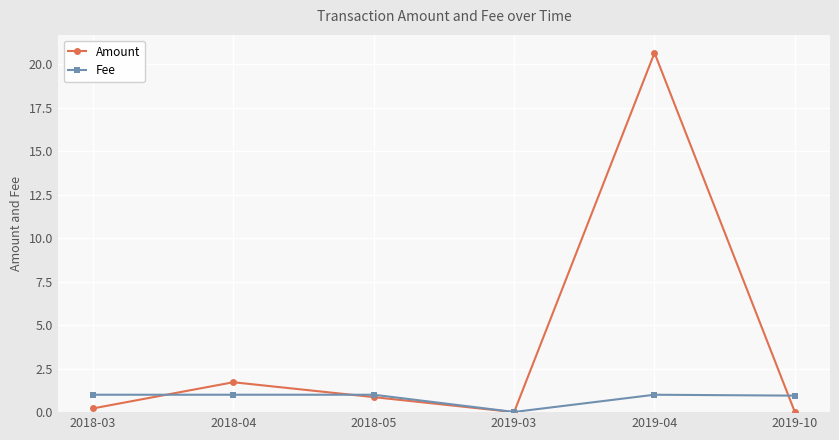

At which category does Amount reach its first local peak?

2018-04